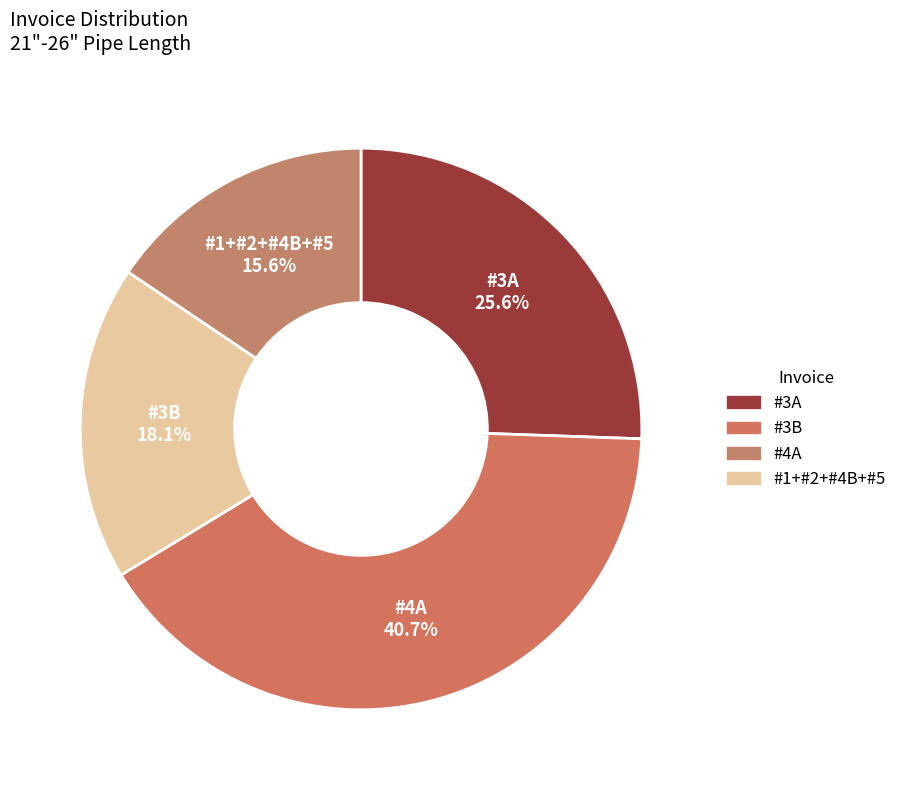

Which category has the biggest portion of the pie?

#4A